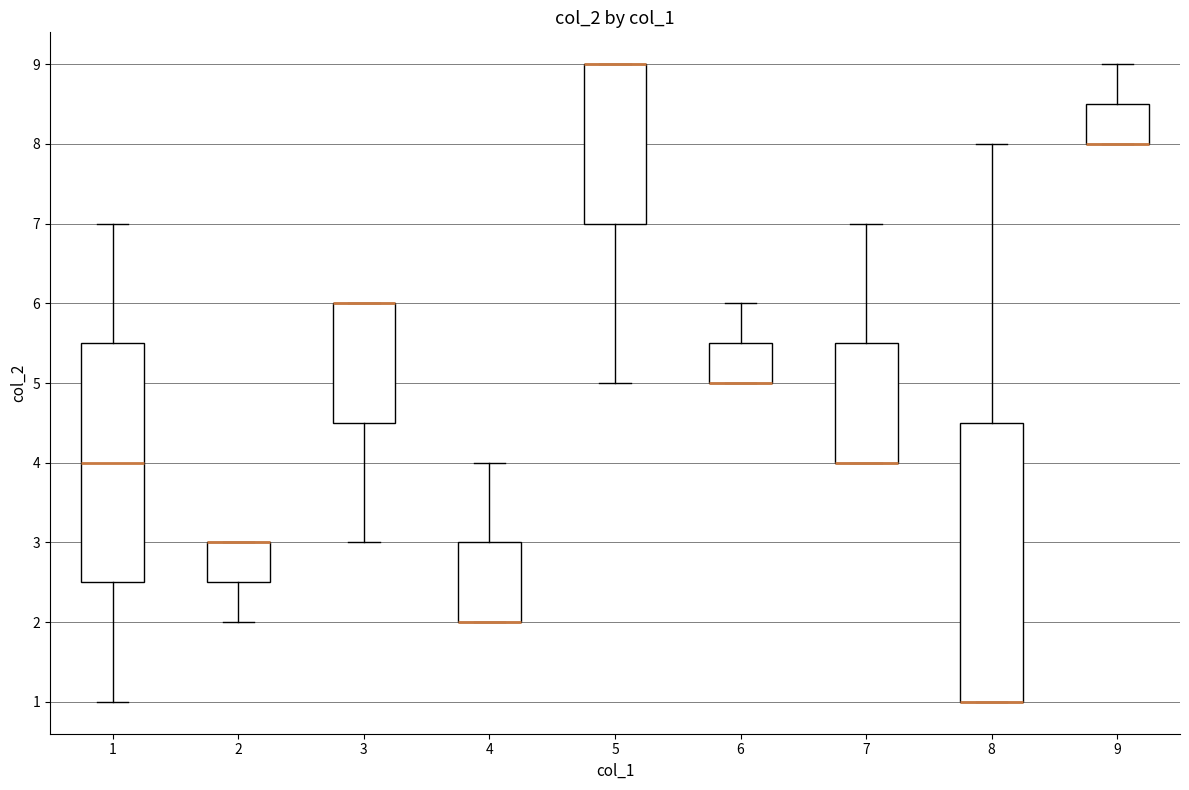

Reading left to right, transcribe this box plot: for each box, give where its median line is, the range the box spans, and where its two whiskers end, as read against the y-axis. The values are not printed on the chart, so give them approximately, as read against the axis.

1: median 4.0, box 2.5 to 5.5, whiskers 1.0 to 7.0
2: median 3.0 (drawn on the box's upper edge), box 2.5 to 3.0, whiskers 2.0 to 3.0
3: median 6.0 (drawn on the box's upper edge), box 4.5 to 6.0, whiskers 3.0 to 6.0
4: median 2.0 (drawn on the box's lower edge), box 2.0 to 3.0, whiskers 2.0 to 4.0
5: median 9.0 (drawn on the box's upper edge), box 7.0 to 9.0, whiskers 5.0 to 9.0
6: median 5.0 (drawn on the box's lower edge), box 5.0 to 5.5, whiskers 5.0 to 6.0
7: median 4.0 (drawn on the box's lower edge), box 4.0 to 5.5, whiskers 4.0 to 7.0
8: median 1.0 (drawn on the box's lower edge), box 1.0 to 4.5, whiskers 1.0 to 8.0
9: median 8.0 (drawn on the box's lower edge), box 8.0 to 8.5, whiskers 8.0 to 9.0